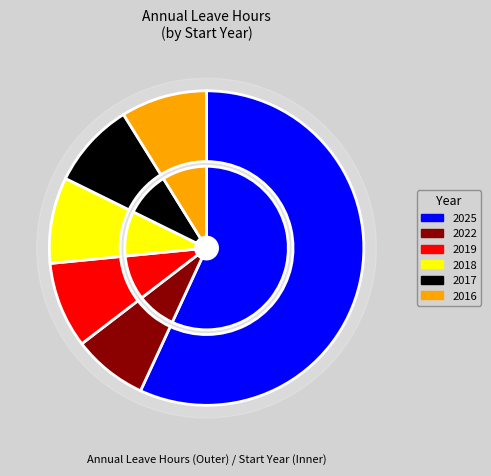

To the nearest percent, what is the difference between the largest and smallest slice percentages?

49%